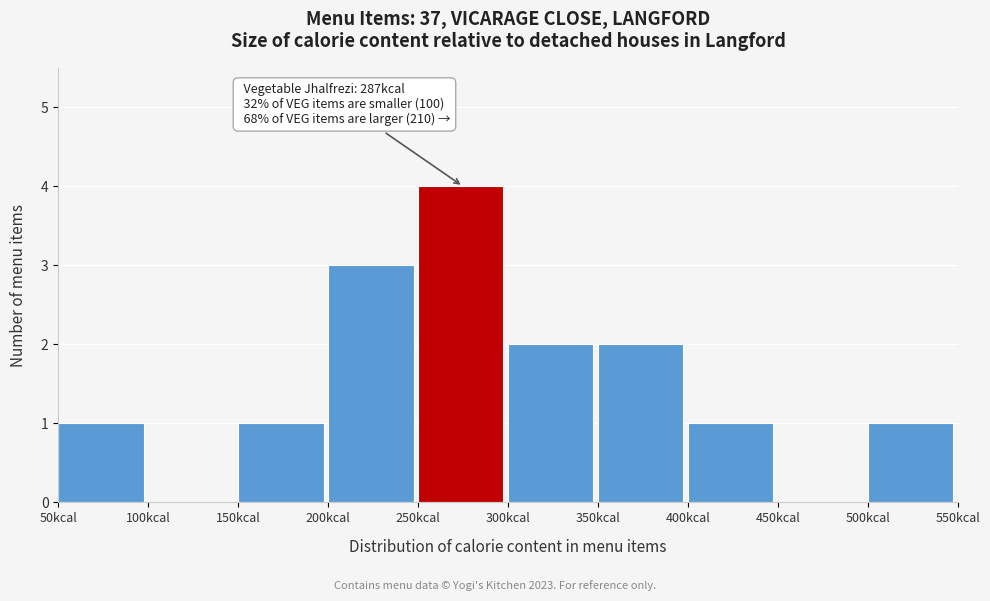

Which range on the x-axis has the tallest bar?

250 to 300